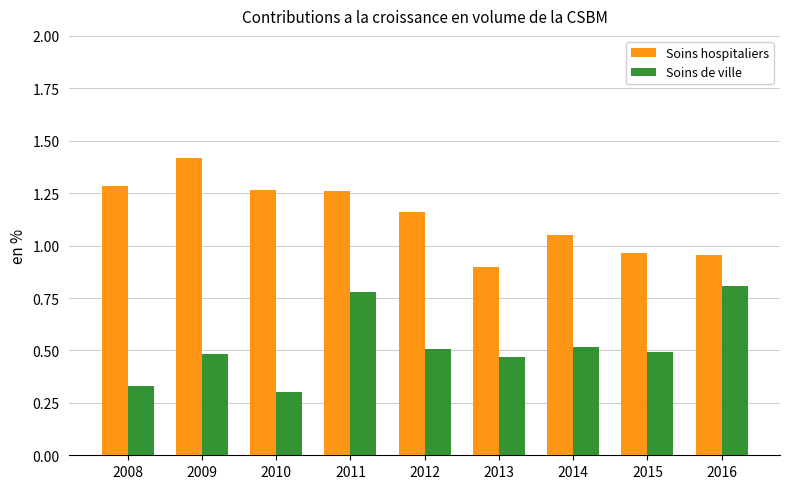

Which series has the largest total across all categories?

Soins hospitaliers